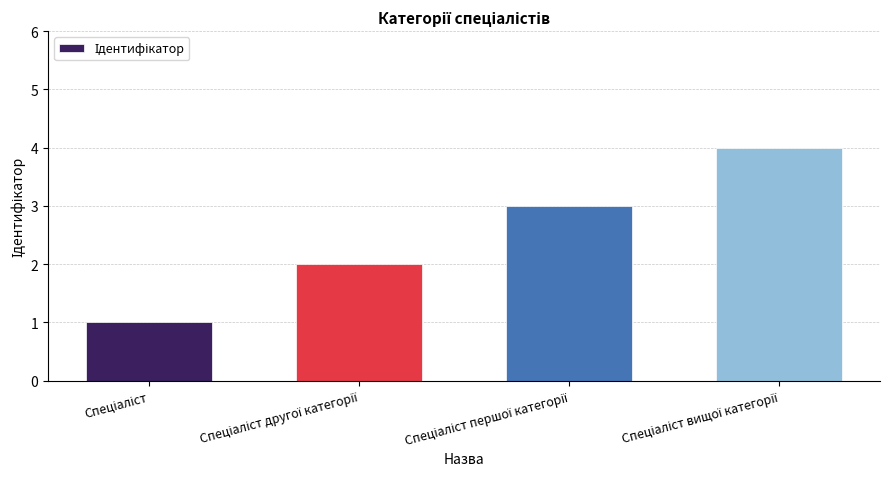

What is the difference between the maximum and minimum values?

3